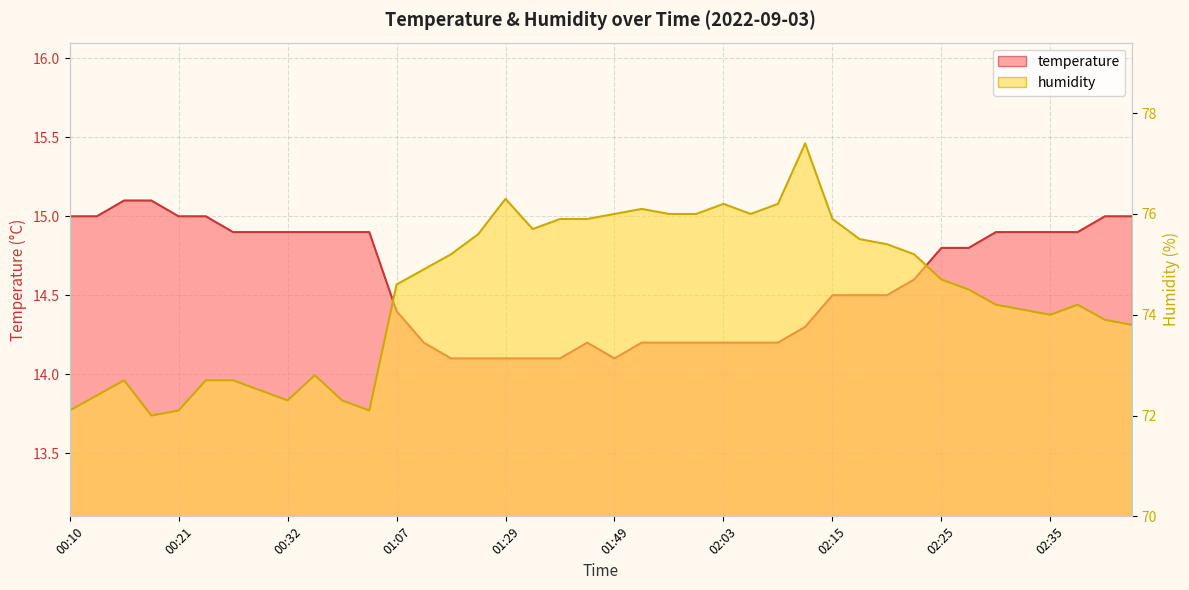

What is the difference between the temperature values at 02:10 and 02:25?

0.5